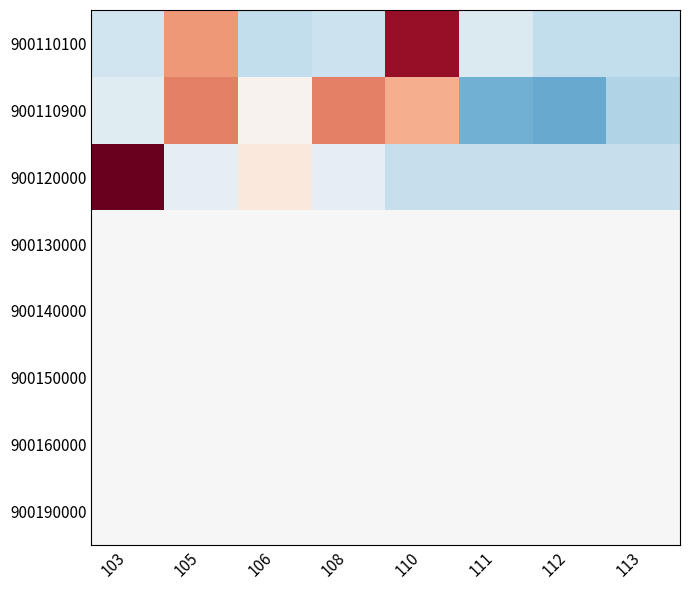

Rank the series at 111 from lowest to highest value.

900110900, 900120000, 900110100, 900130000, 900140000, 900150000, 900160000, 900190000